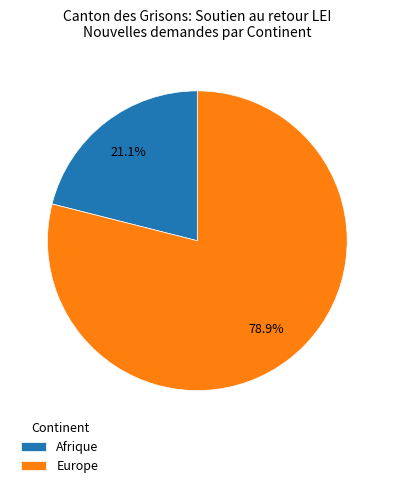

Rank the categories by value from highest to lowest.

Europe, Afrique